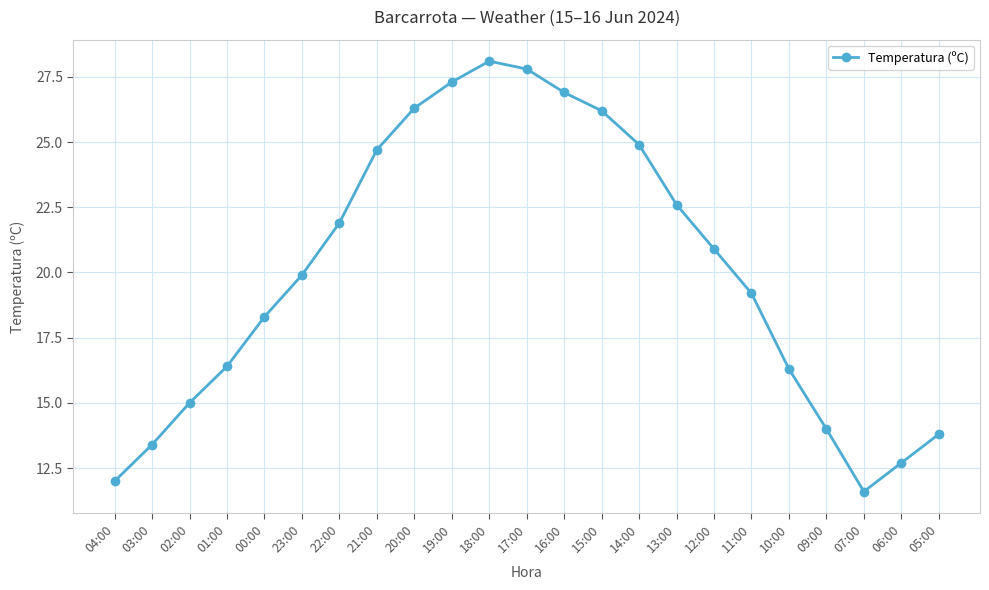

The value at 09:00 is 14.0. True or false?

True